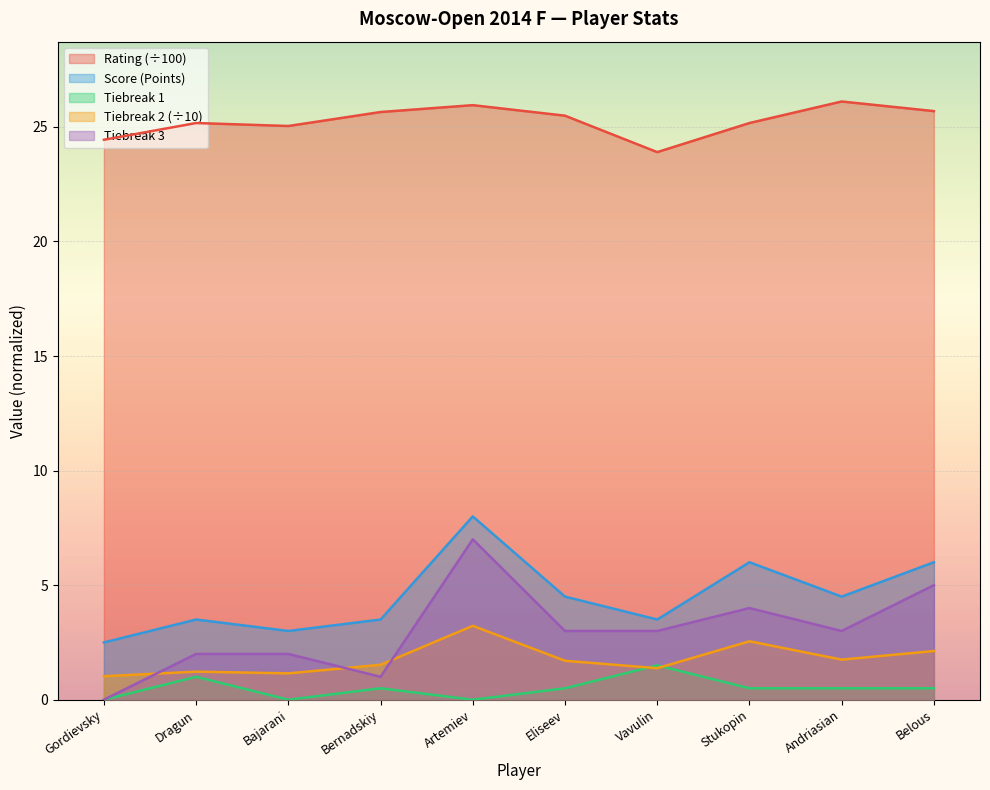

What is the sum of all Рейт. values?

252.6